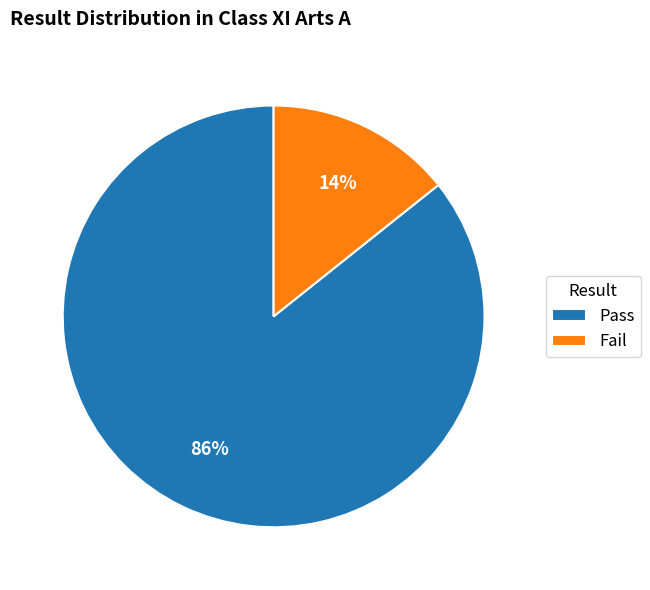

The Pass slice represents 78% of the pie. True or false?

False